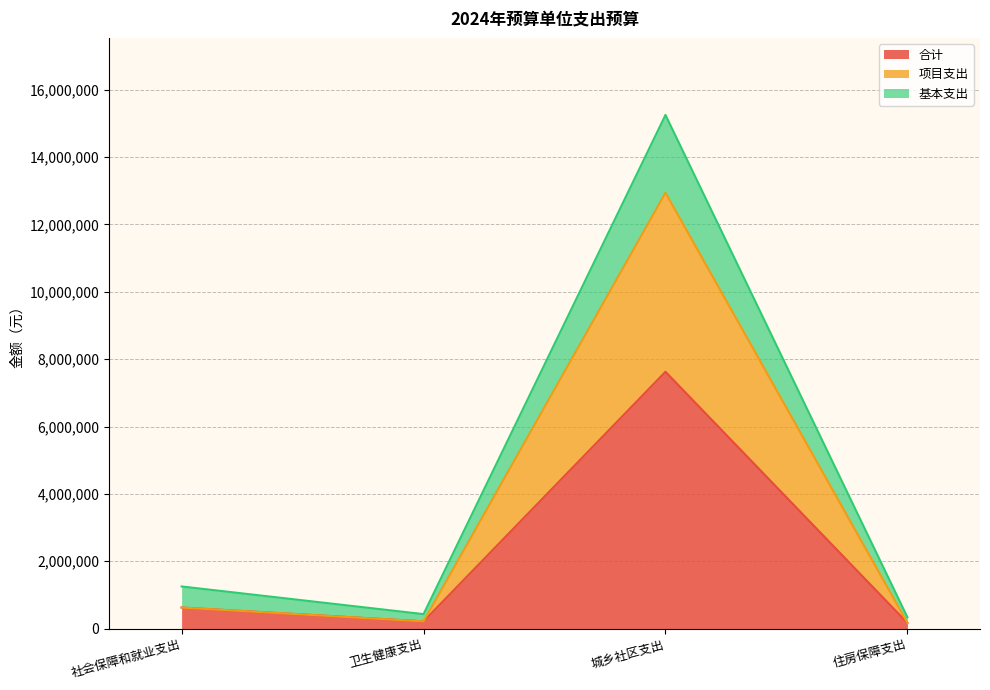

What position from the left is 社会保障和就业支出?

1